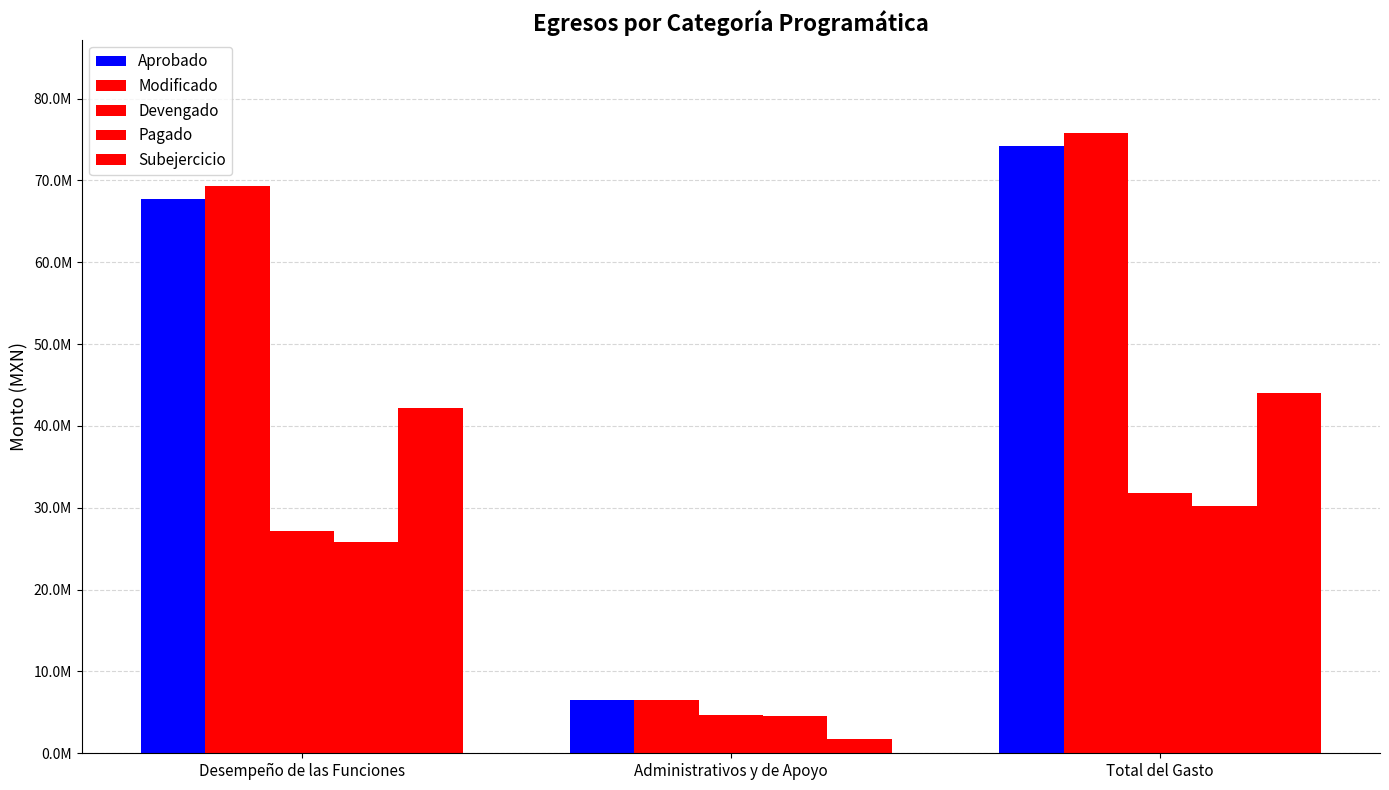

Are the bars horizontal?

No